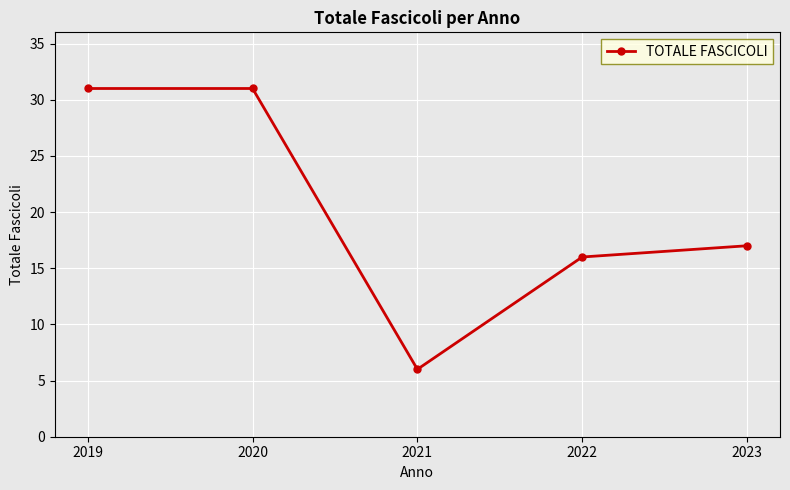

What is the minimum value shown in the chart?

6